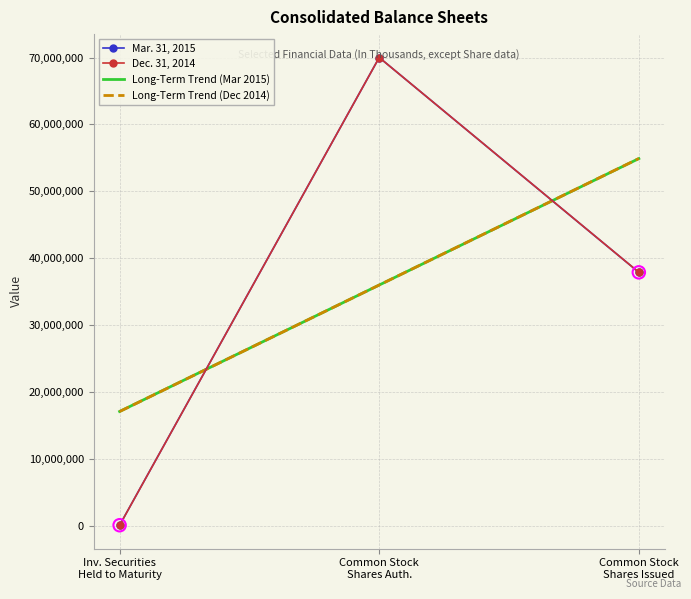

Which series has the widest spread of Y values?

Dec. 31, 2014